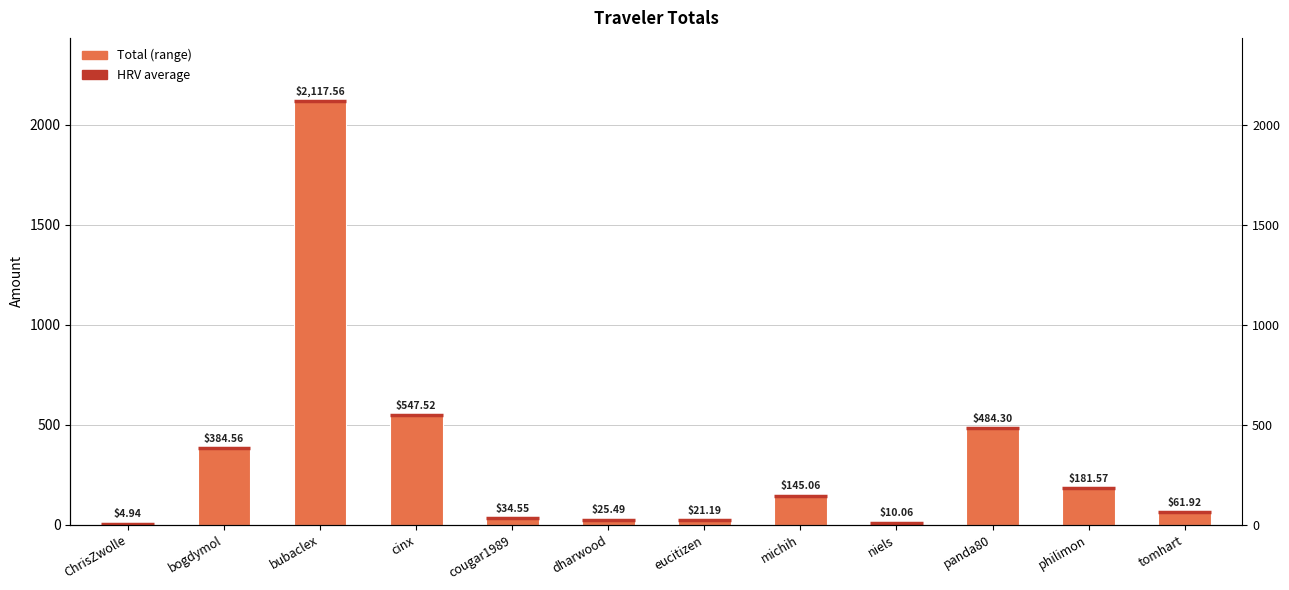

What value does the data have at panda80?

484.3